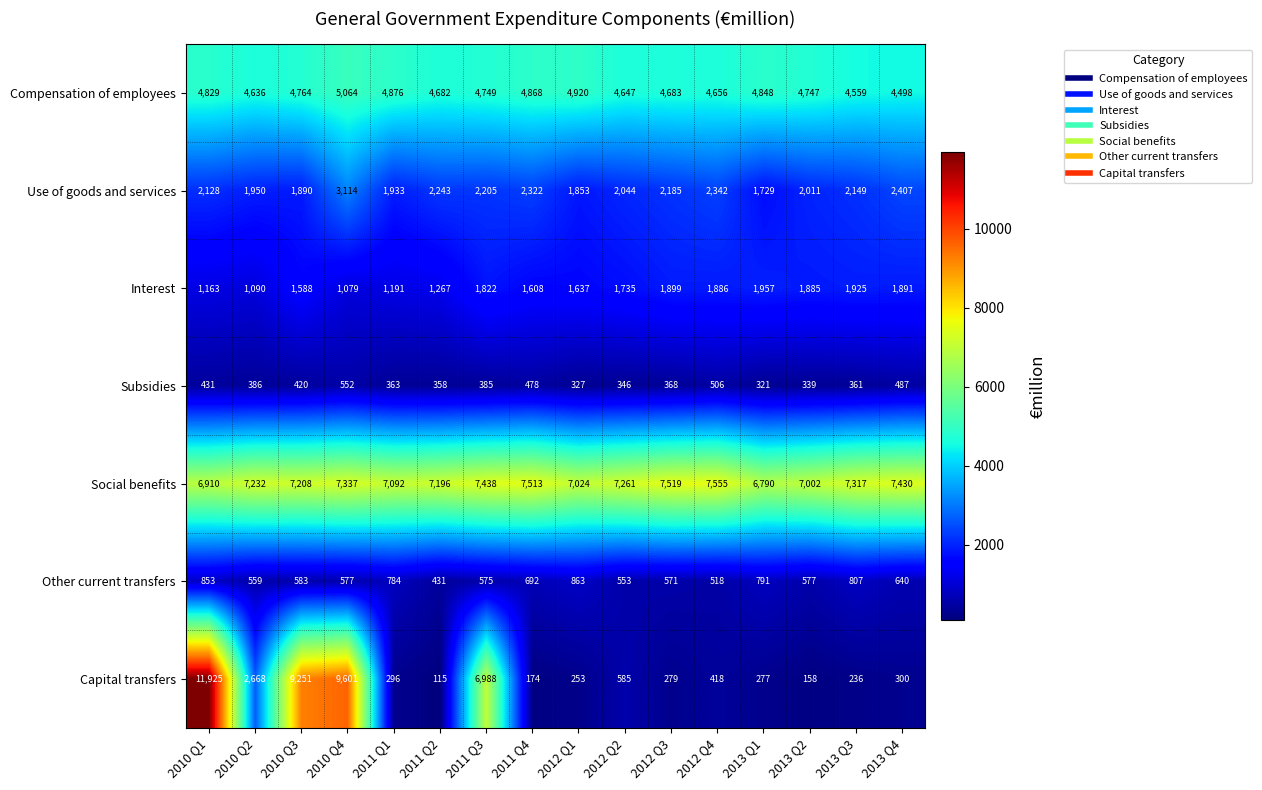

Which series has the largest total across all categories?

Social benefits